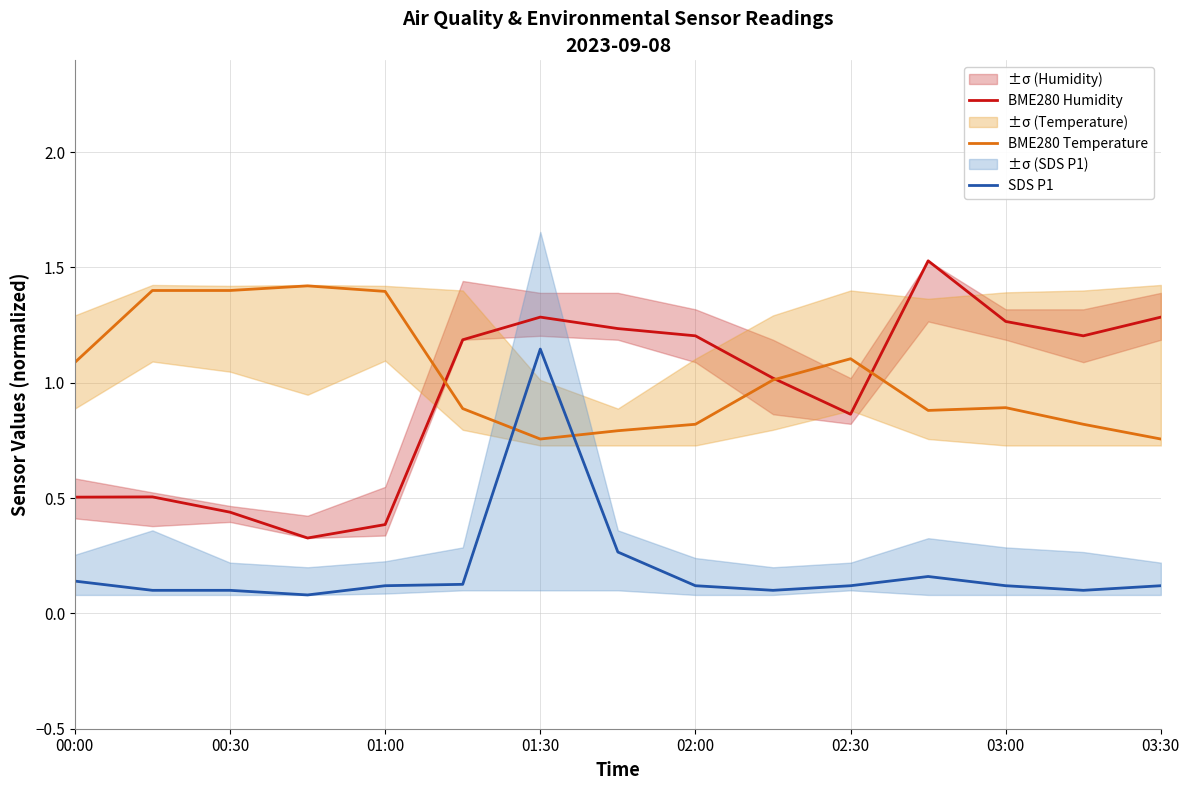

What is the total value across all series at 11?

2.6